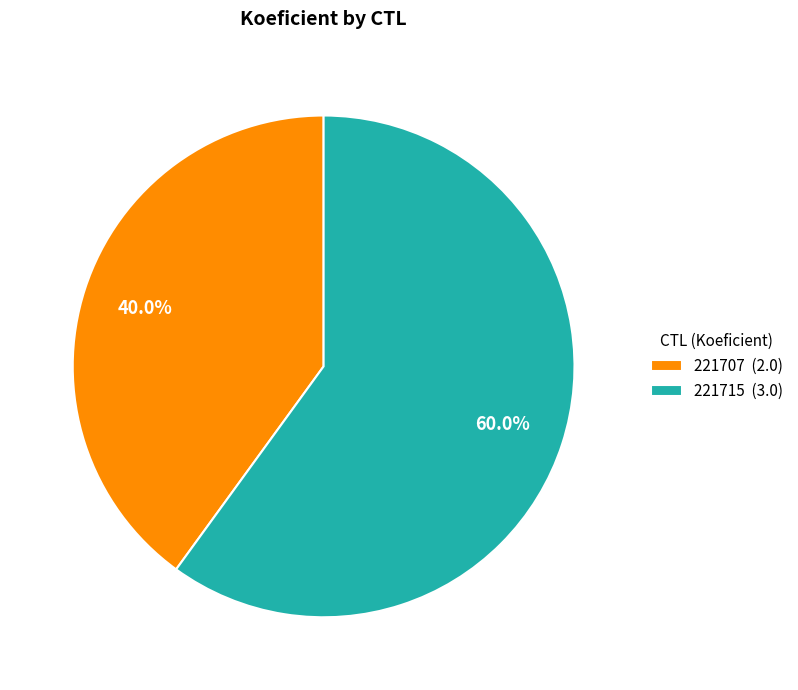

True or false: 221715 accounts for 49% of the total.

False